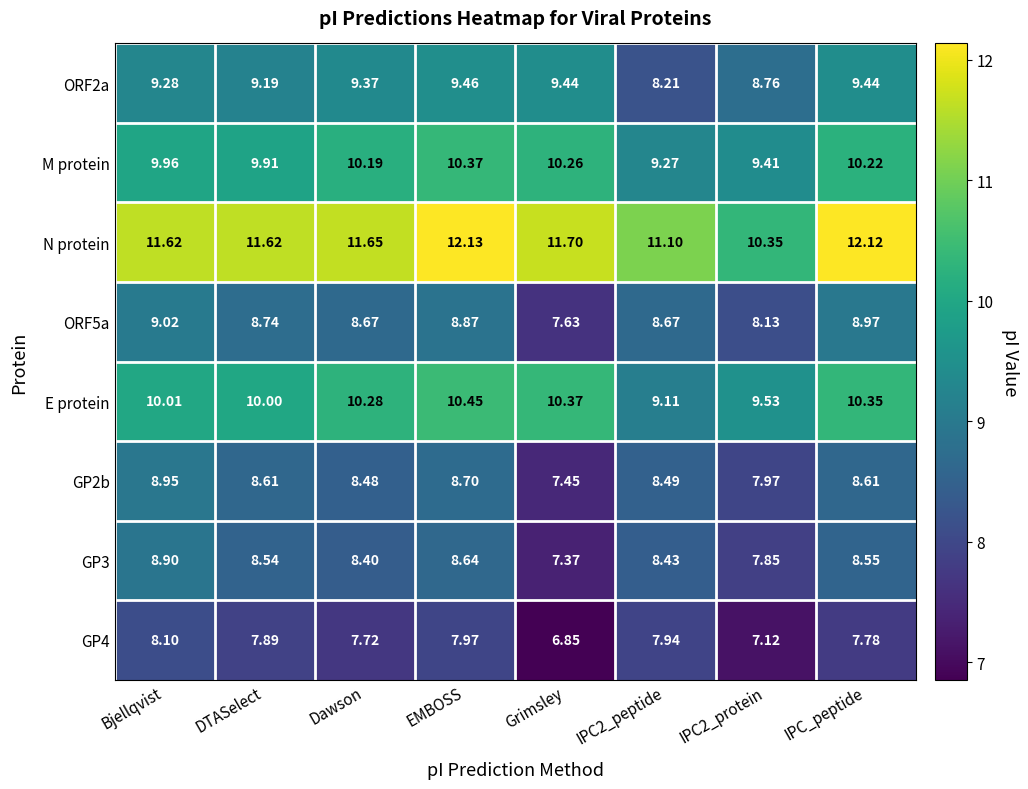

Is the value of M protein at IPC2_protein greater than the value of GP3 at Dawson?

Yes